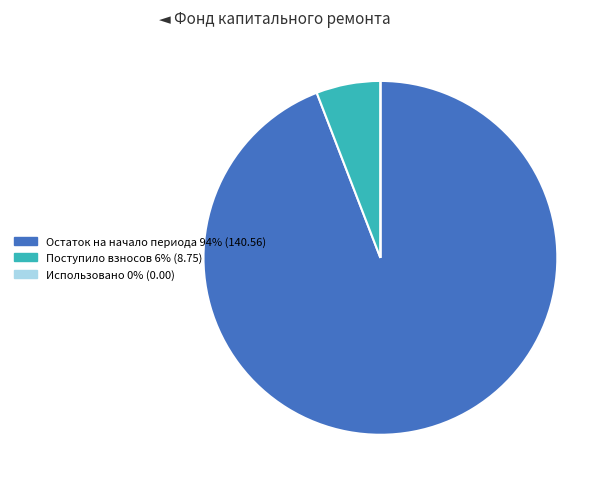

The Остаток на начало периода 94% (140.56) slice represents 94% of the pie. True or false?

True